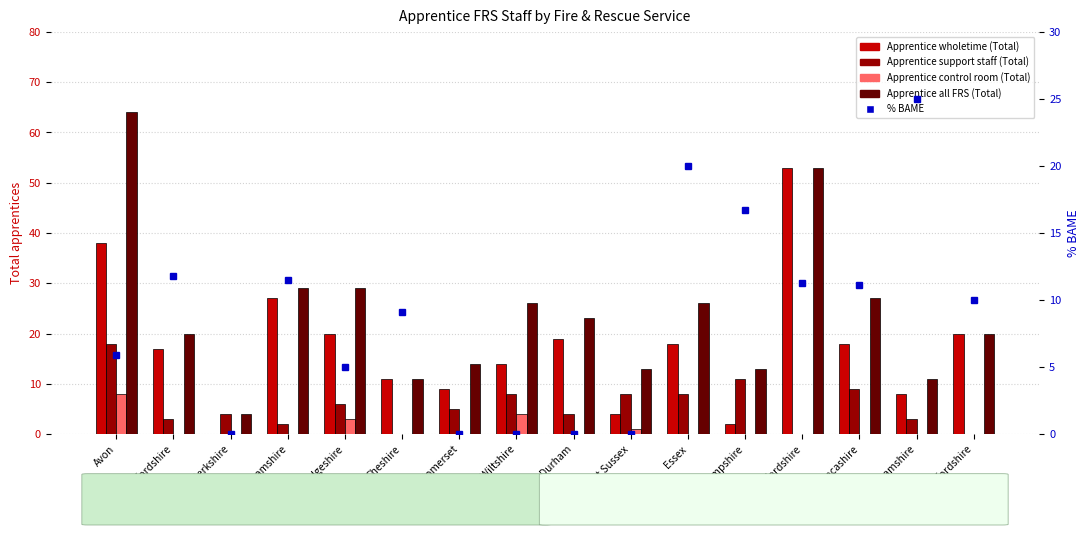

Rank the series at Lancashire from lowest to highest value.

Apprentice control room (Total), Apprentice support staff (Total), % BAME, Apprentice wholetime (Total), Apprentice all FRS (Total)